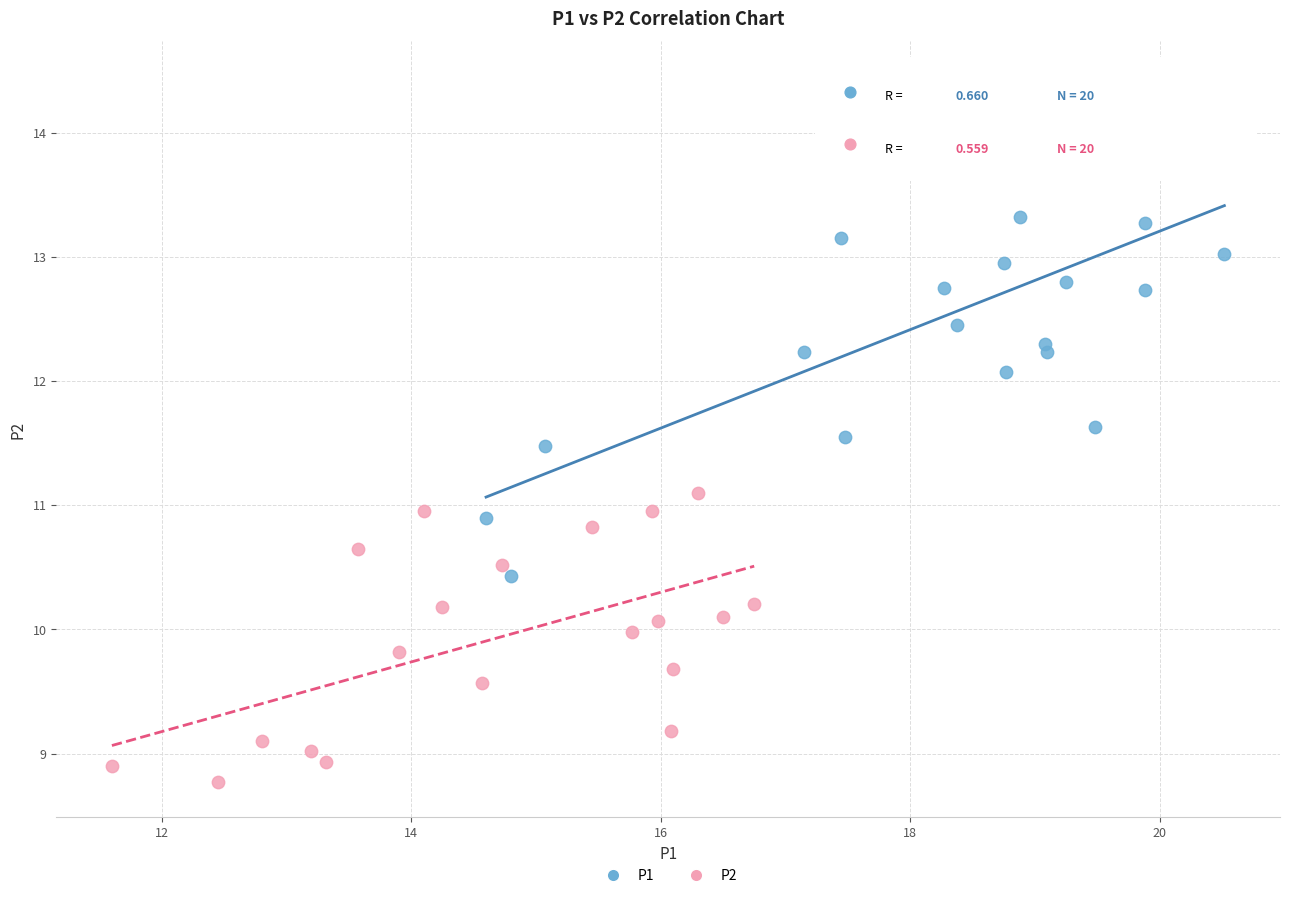

Which series has the largest Y range (max minus min)?

P1